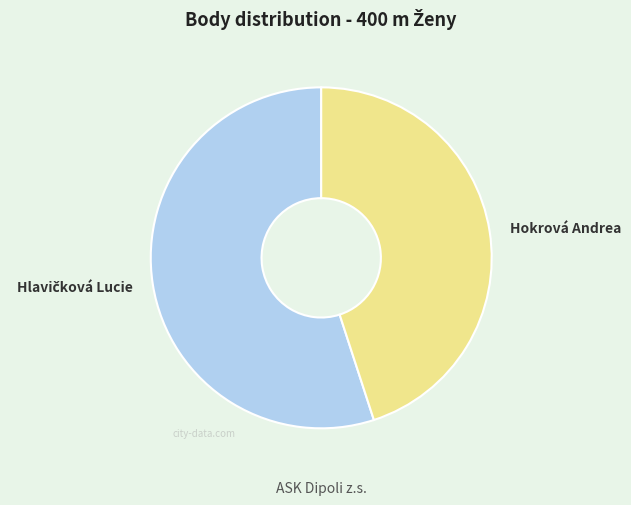

The Hokrová Andrea slice represents 32% of the pie. True or false?

False